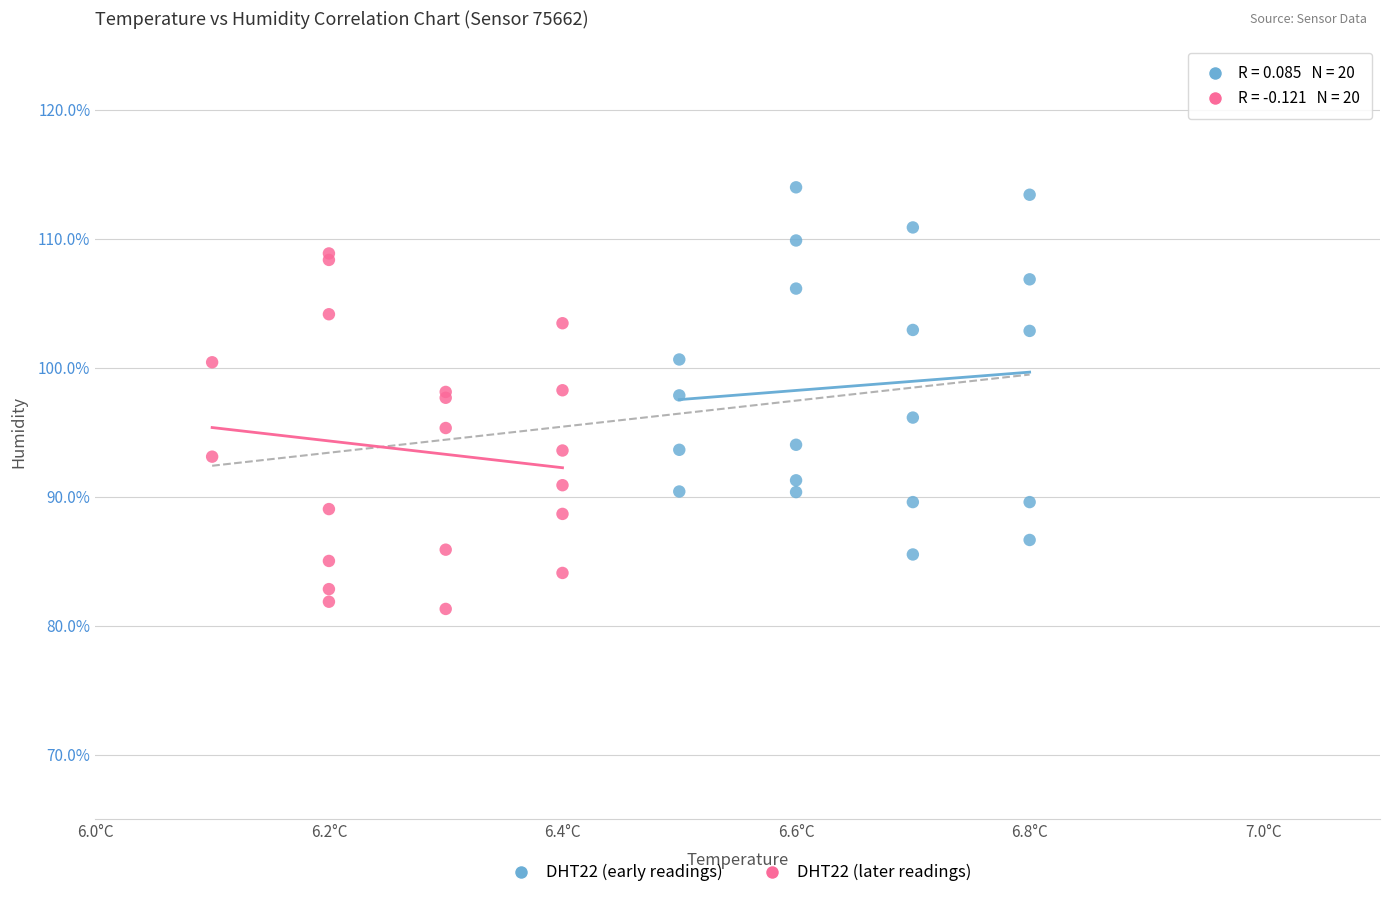

Which series contains the lowest Y value?

DHT22 (later readings)